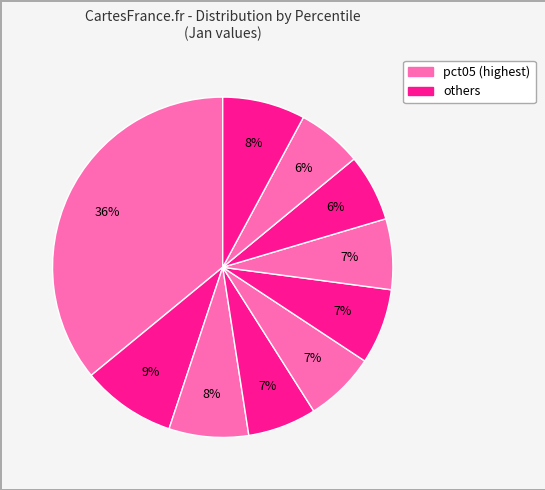

How many slices are in this pie chart?

10